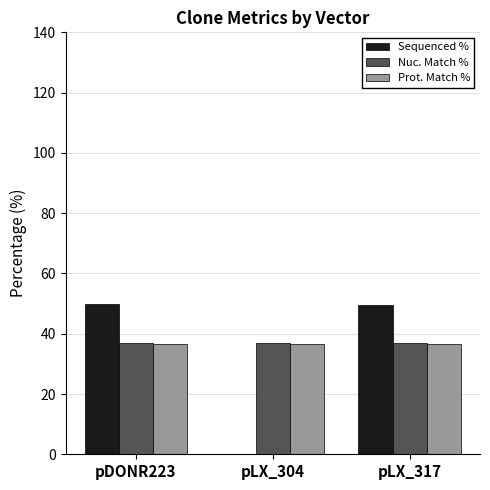

True or false: Prot. Match % has a value of 36.4 at pLX_317.

True